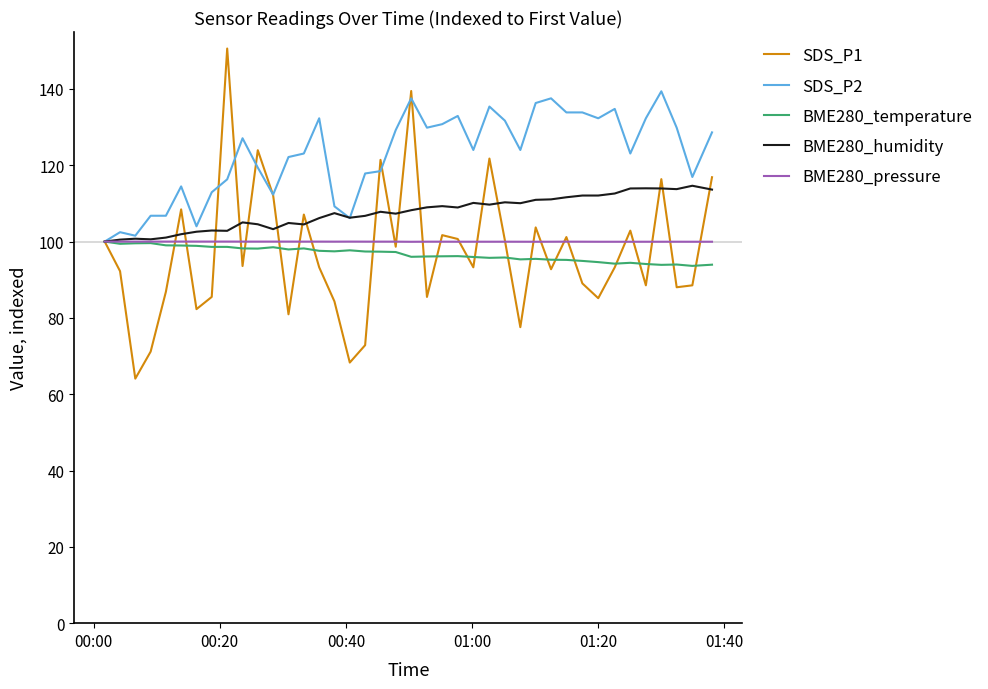

What is the maximum value for SDS_P1?

150.6